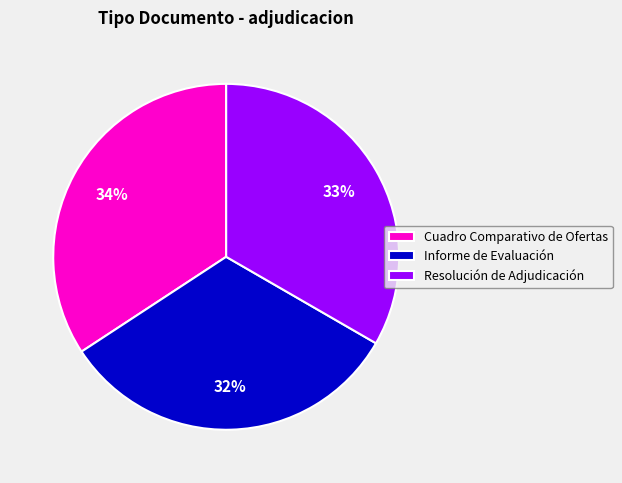

The Cuadro Comparativo de Ofertas slice represents 40% of the pie. True or false?

False